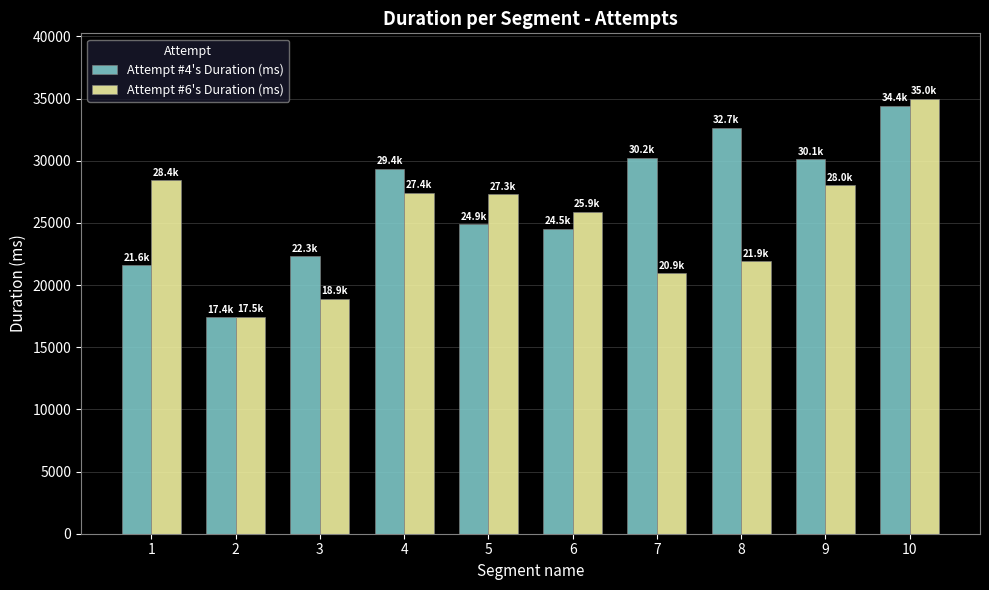

What is the spread (max minus min) of values at 10?

573